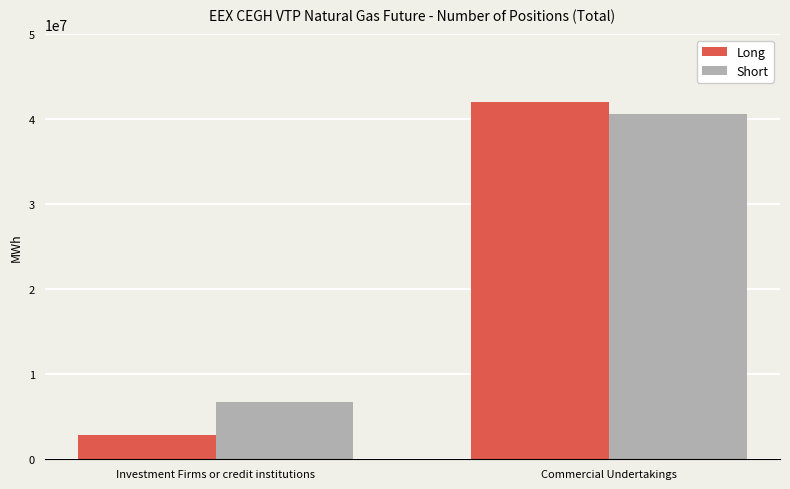

What is the label of the 2nd bar from the right?

Investment Firms or credit institutions